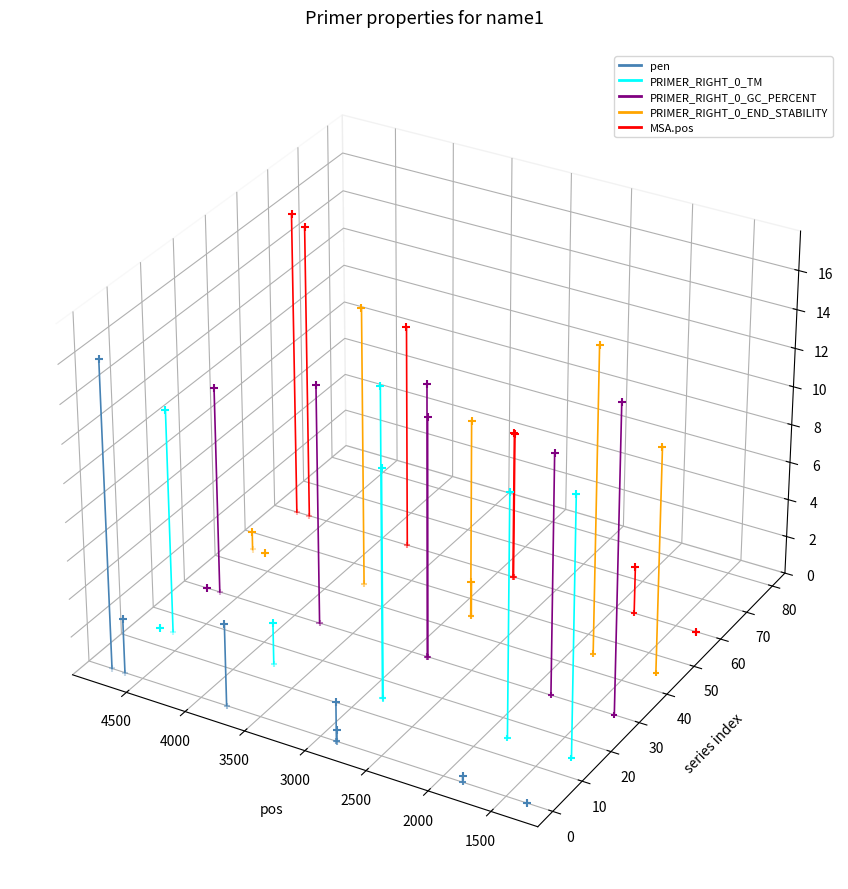

What are all the series names shown in the legend?

pen, PRIMER_RIGHT_0_TM, PRIMER_RIGHT_0_GC_PERCENT, PRIMER_RIGHT_0_END_STABILITY, MSA.pos